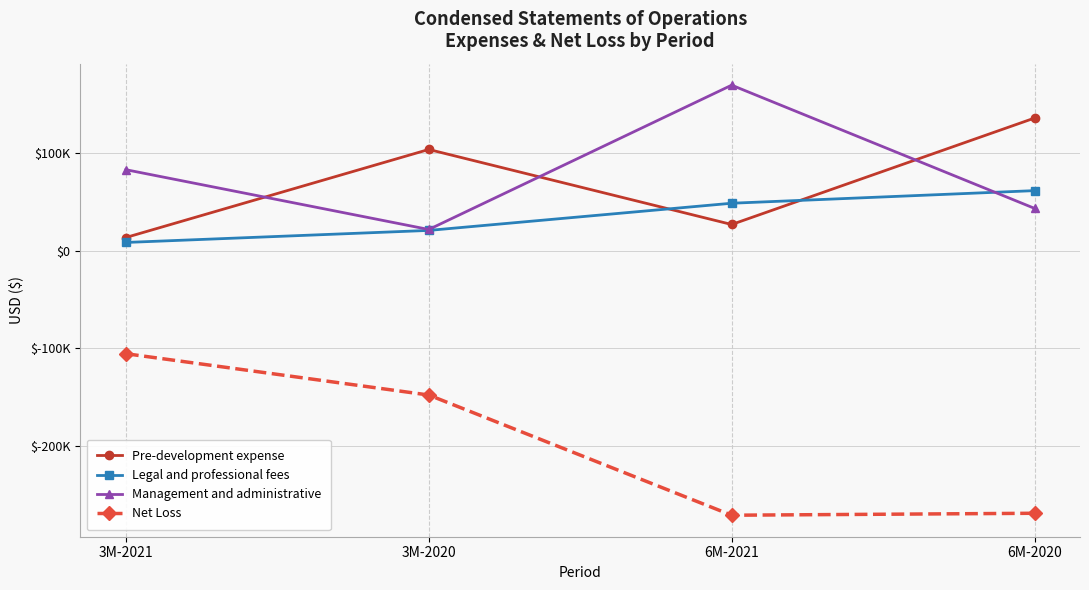

What is the greatest value displayed?

169577